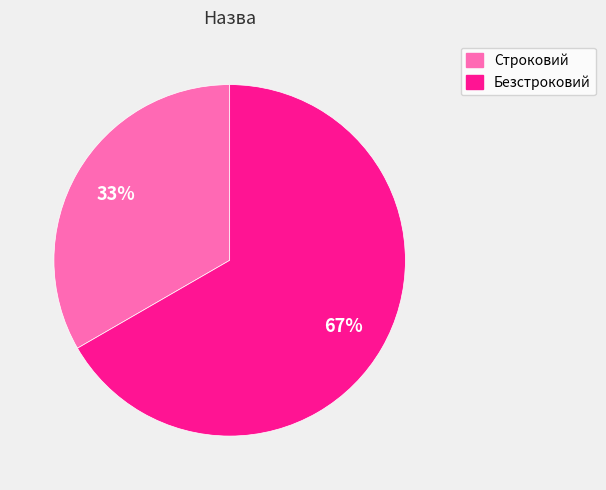

Count the number of slices in the pie.

2